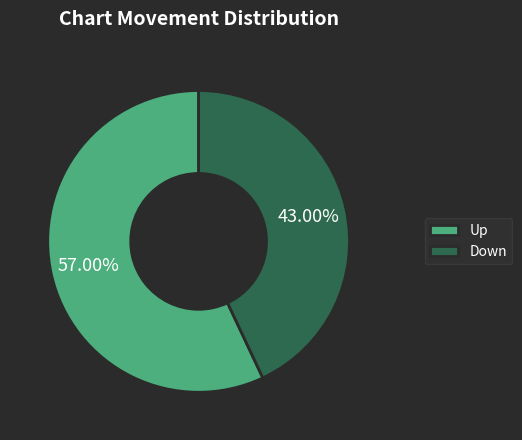

Rank the categories by value from lowest to highest.

Down, Up